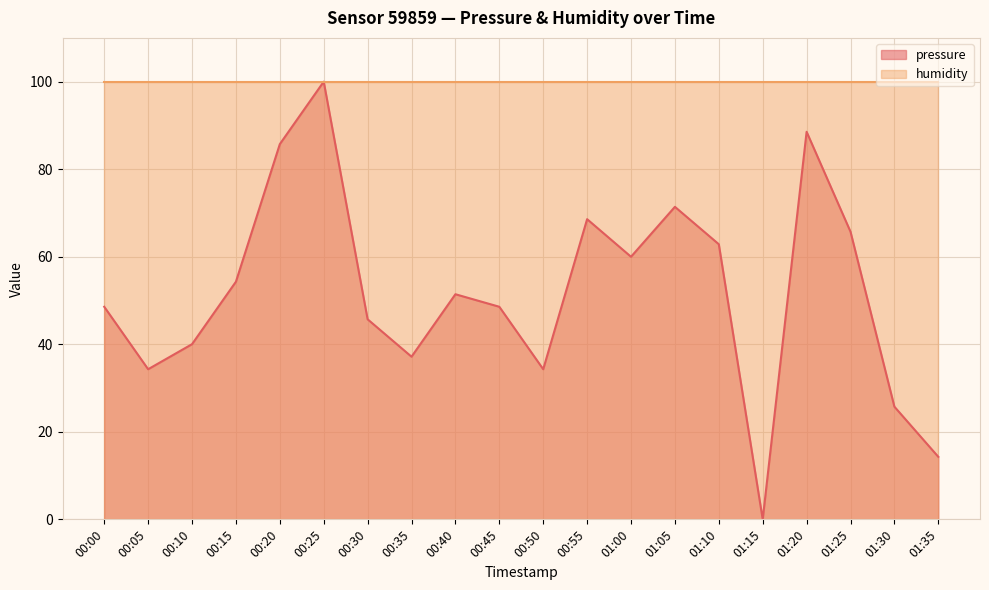

How many points are lower than both their immediate neighbors (excluding endpoints)?

5